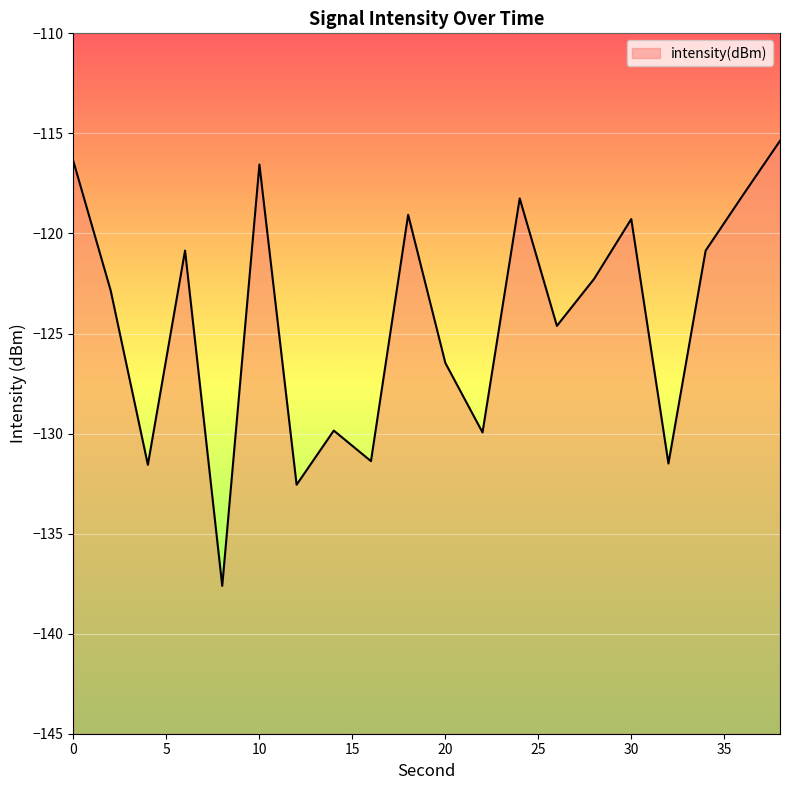

How many distinct data groups are displayed?

1